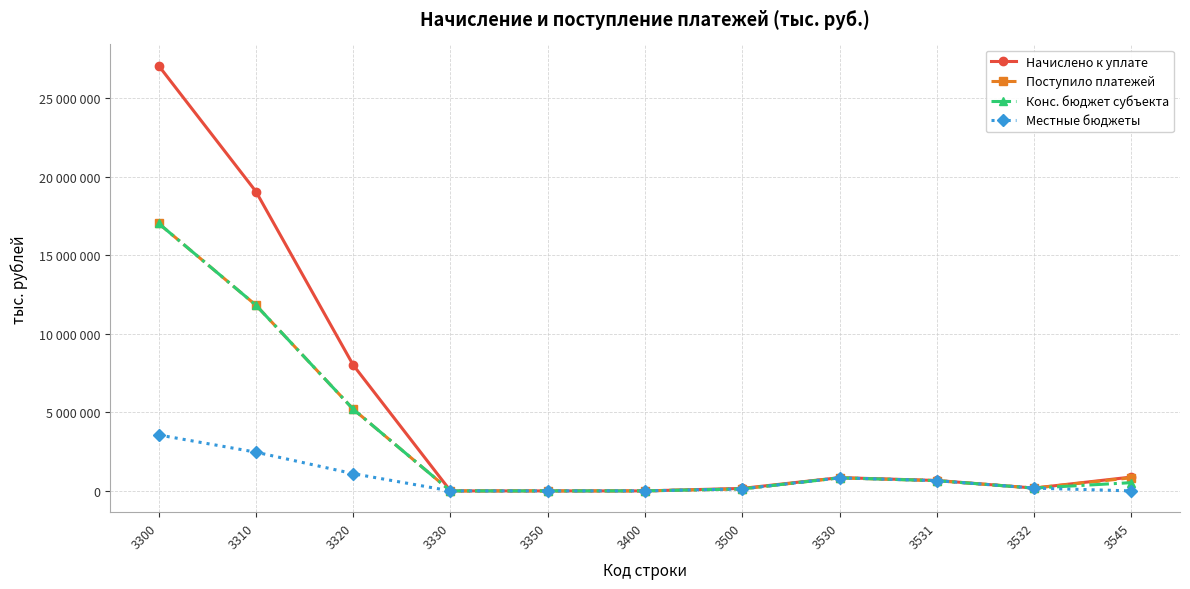

Reading left to right, transcribe all the data shown in this chart.

Начислено к уплате: 3300=27083225	3310=19067853	3320=8015372	3330=0	3350=0	3400=5	3500=160666	3530=845551	3531=664164	3532=181387	3545=883014
Поступило платежей: 3300=17034849	3310=11829853	3320=5204979	3330=0	3350=17	3400=1916	3500=127893	3530=832983	3531=653268	3532=179715	3545=836562
Конс. бюджет субъекта: 3300=17034849	3310=11829853	3320=5204979	3330=0	3350=17	3400=1916	3500=127893	3530=832983	3531=653268	3532=179715	3545=527034
Местные бюджеты: 3300=3563705	3310=2467140	3320=1096560	3330=0	3350=5	3400=1916	3500=127893	3530=832983	3531=653268	3532=179715	3545=0